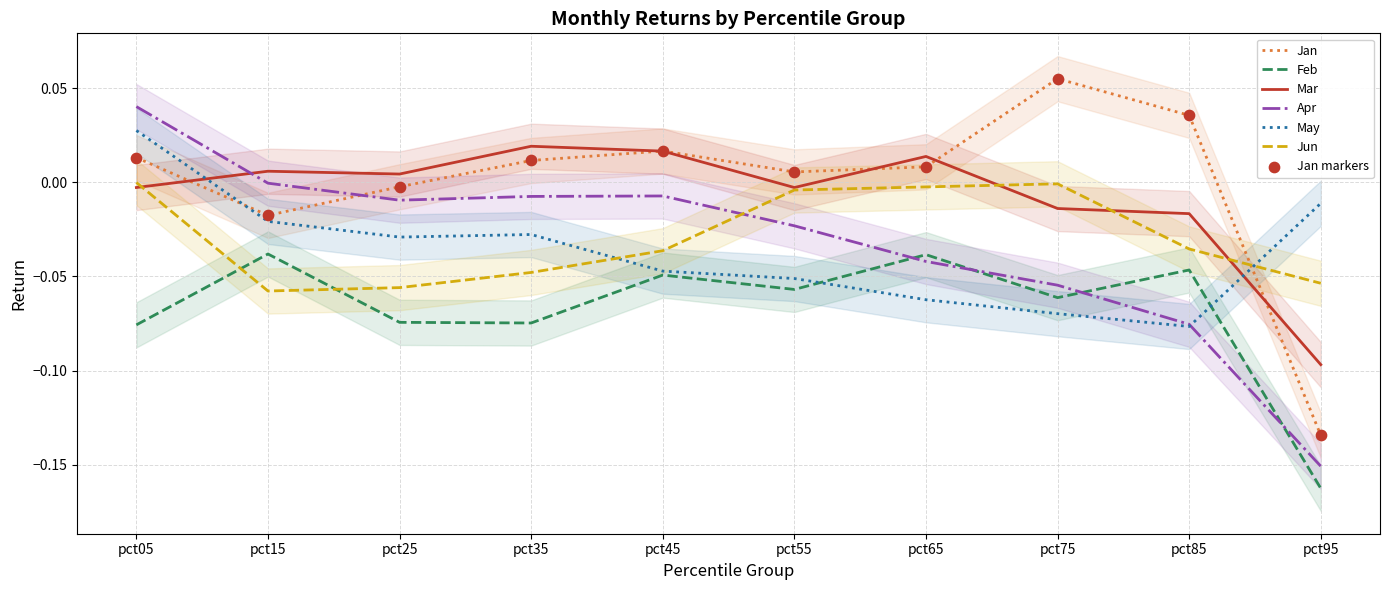

What are all the series names shown in the legend?

Jan, Feb, Mar, Apr, May, Jun